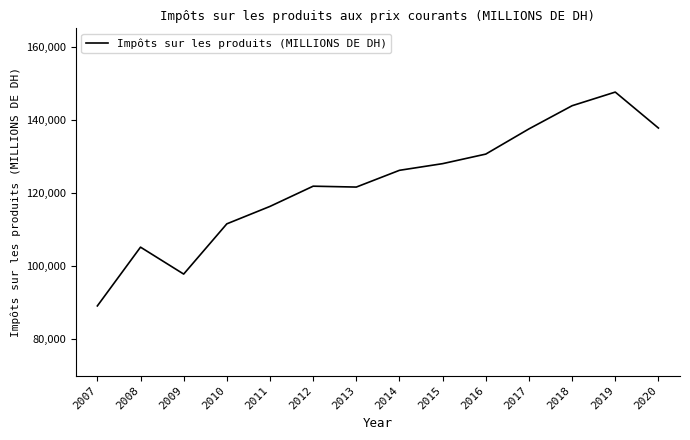

Does the chart display data point markers on the line(s)?

No